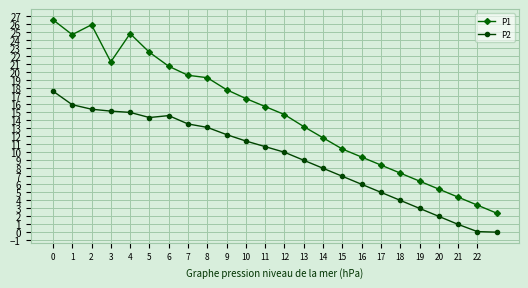

What is the difference between the maximum and minimum values in the P2 series?

17.6